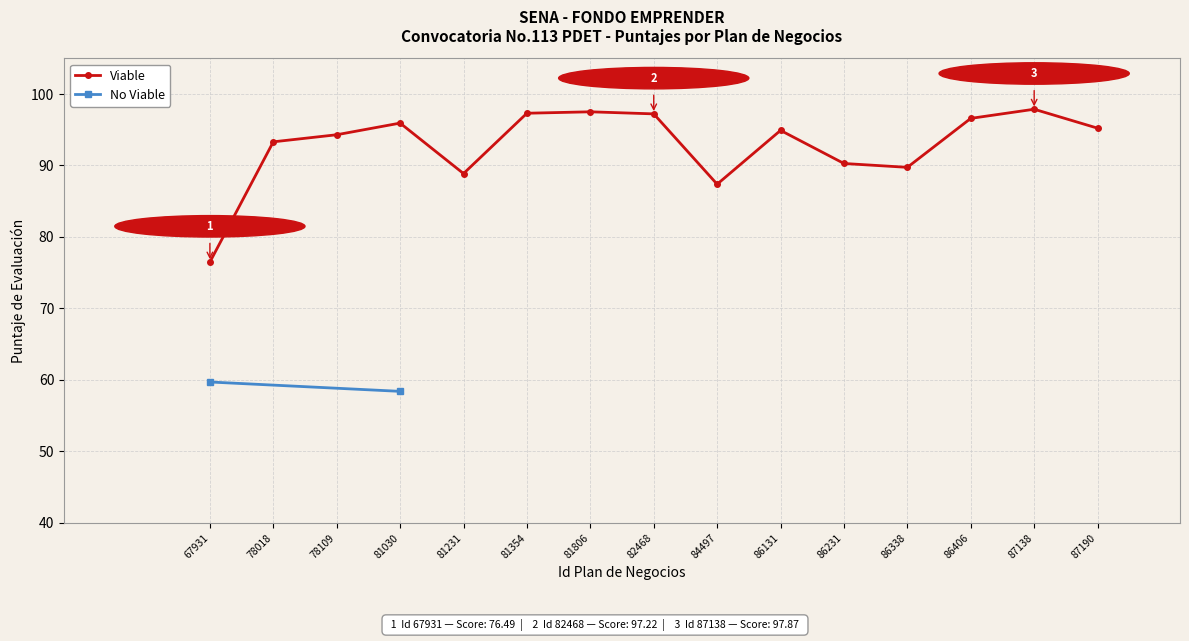

What is the value of the 12th point from the left?

89.7